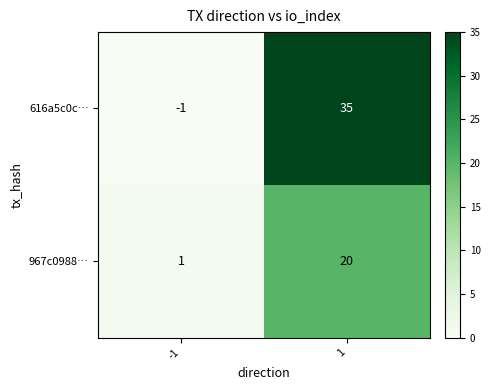

Is the value of 967c0988… at -1 greater than the value of 616a5c0c… at 1?

No